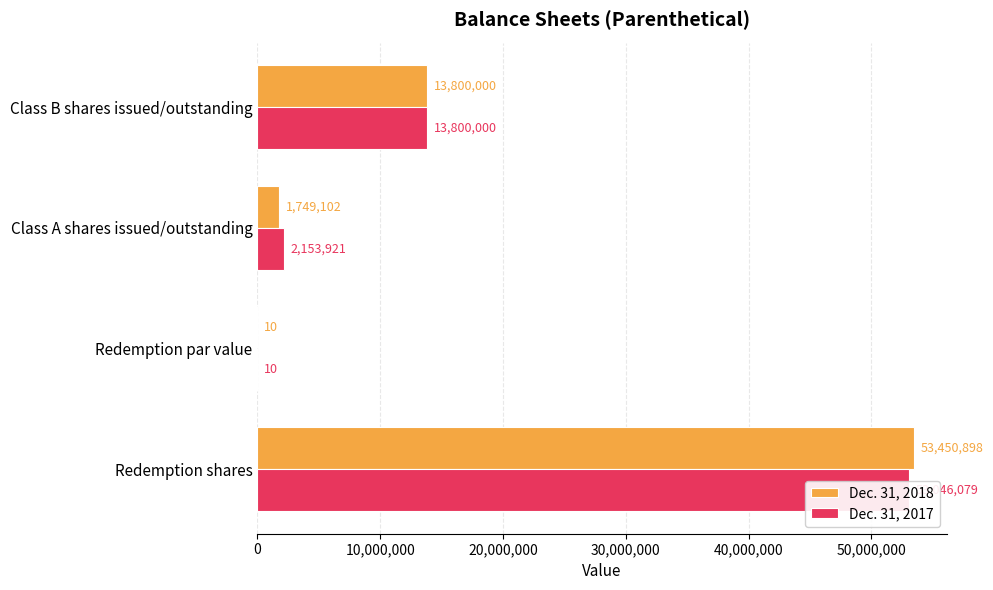

Which series changed the most between Redemption shares and Class B shares issued/outstanding?

Dec. 31, 2018